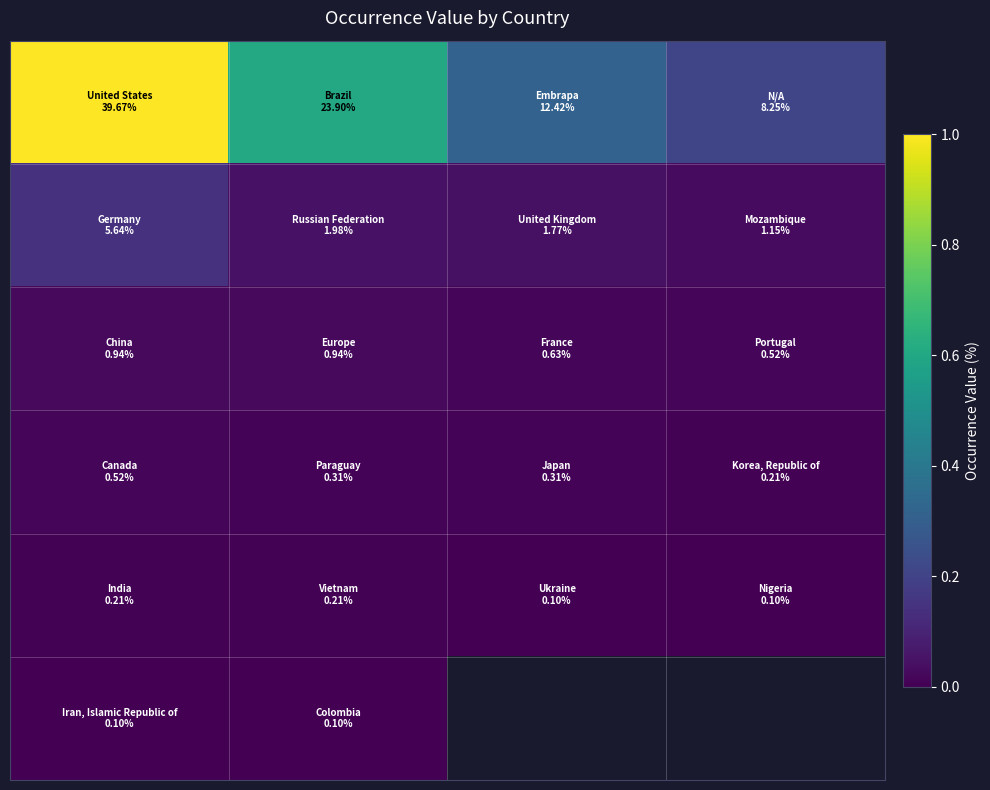

What is the spread (max minus min) of values at 3?

0.2